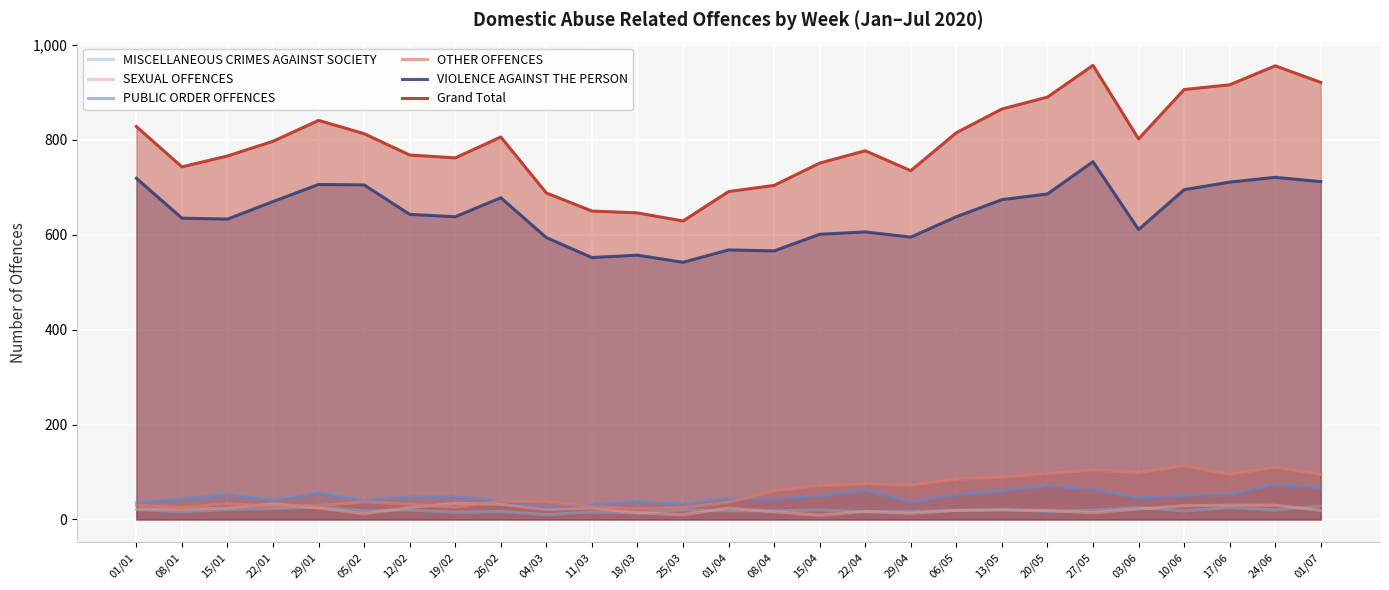

How many data points in PUBLIC ORDER OFFENCES are less than 48?

13